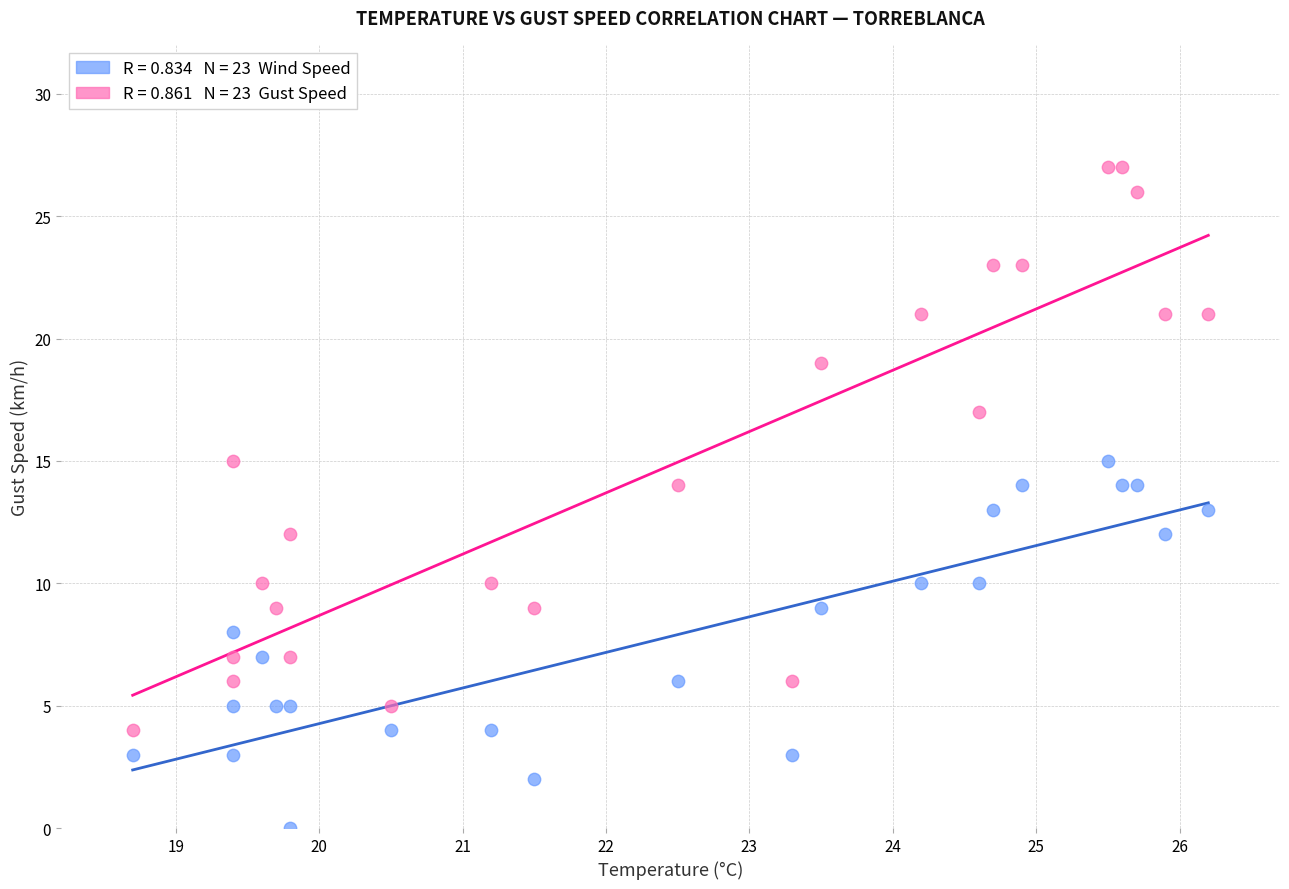

Across all data points, what is the range of Y values (max minus min)?

27